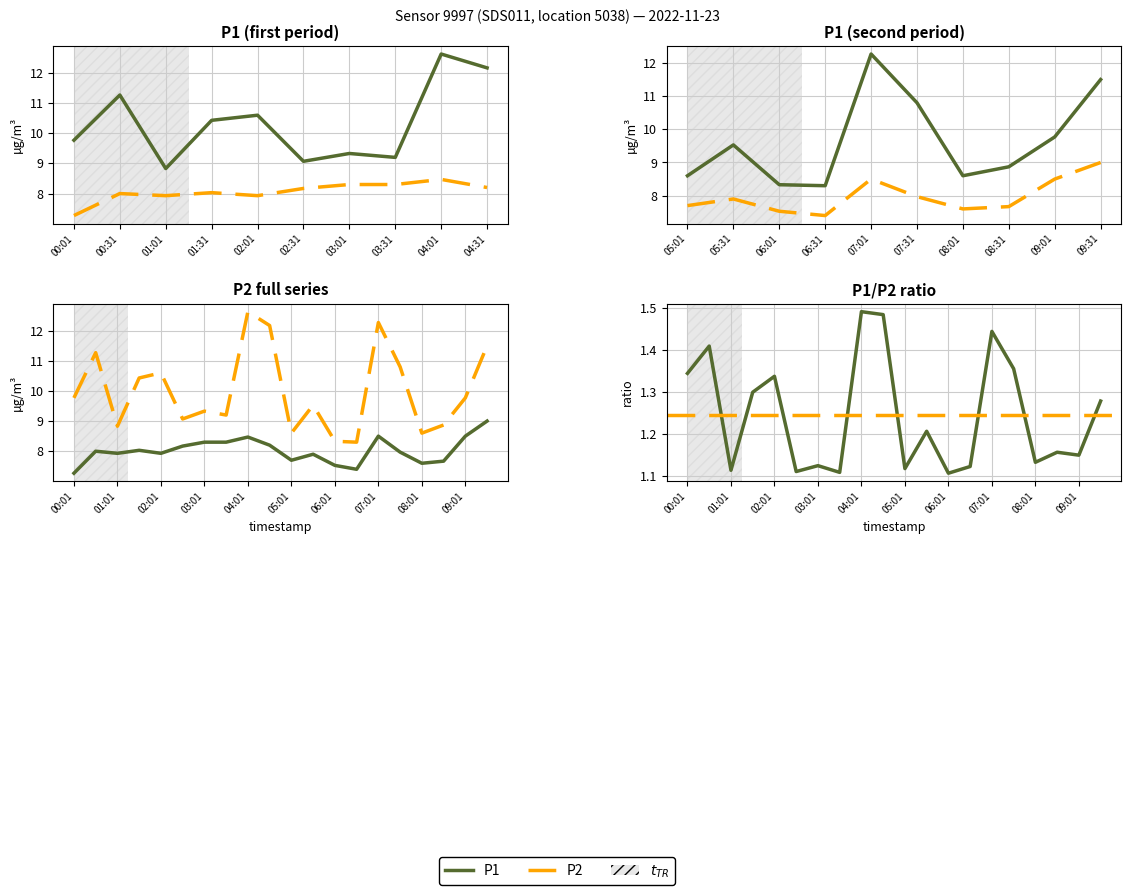

Between 10 and P2, which is larger?

P2